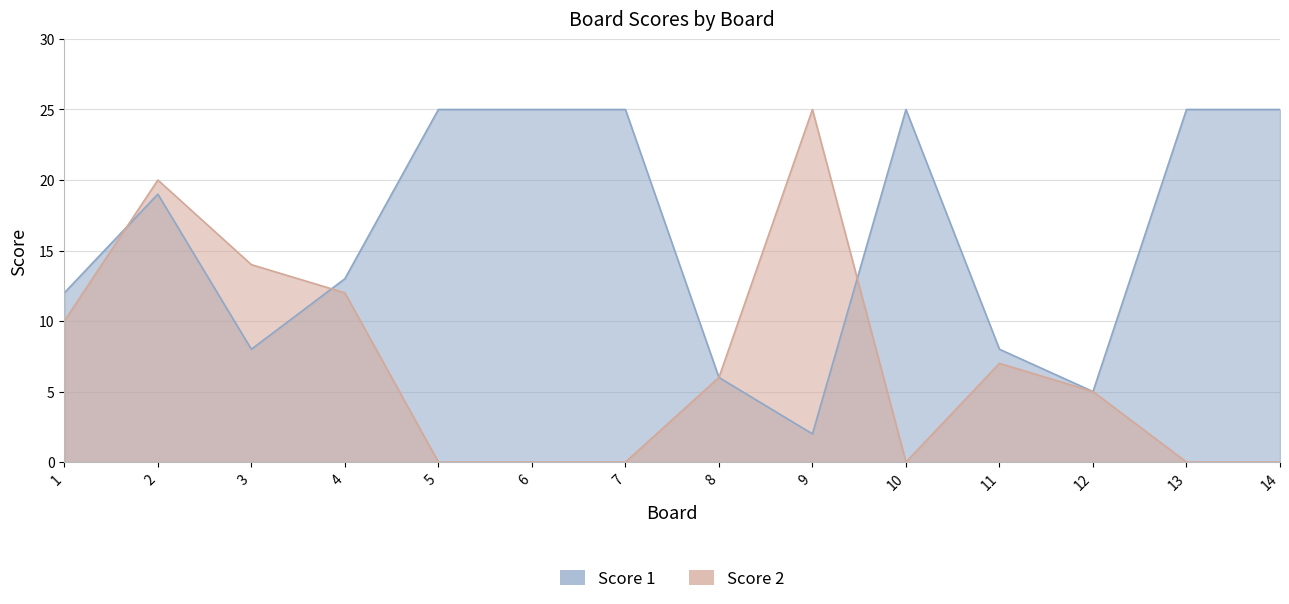

How many interior local valleys does the Score 2 series have?

1